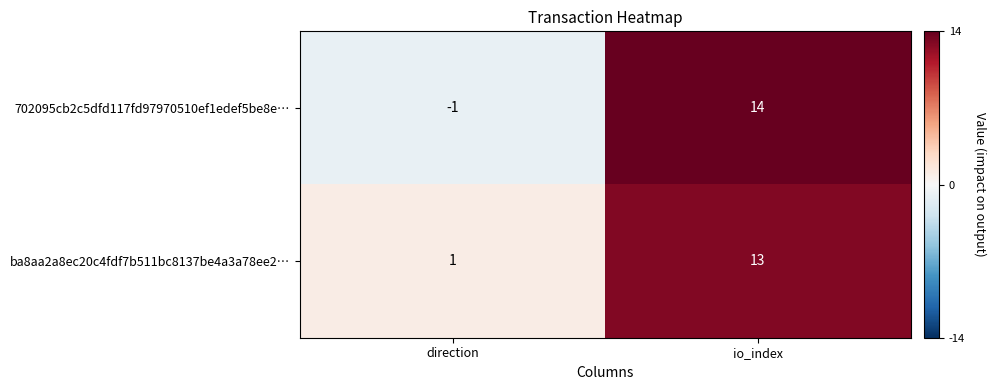

Rank the series at direction from highest to lowest value.

ba8aa2a8ec20c4fdf7b511bc8137be4a3a78ee2…, 702095cb2c5dfd117fd97970510ef1edef5be8e…